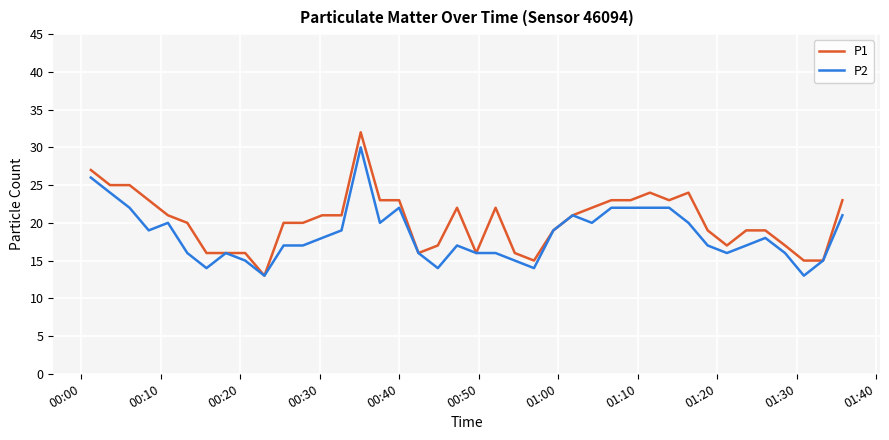

Rank the series by their maximum value, from lowest to highest.

P2, P1